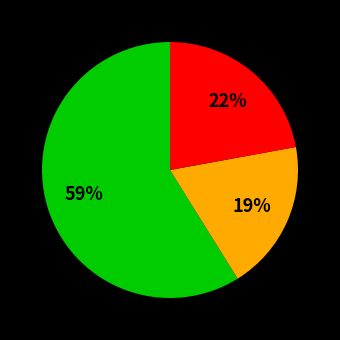

Is there a majority slice in this chart?

Yes